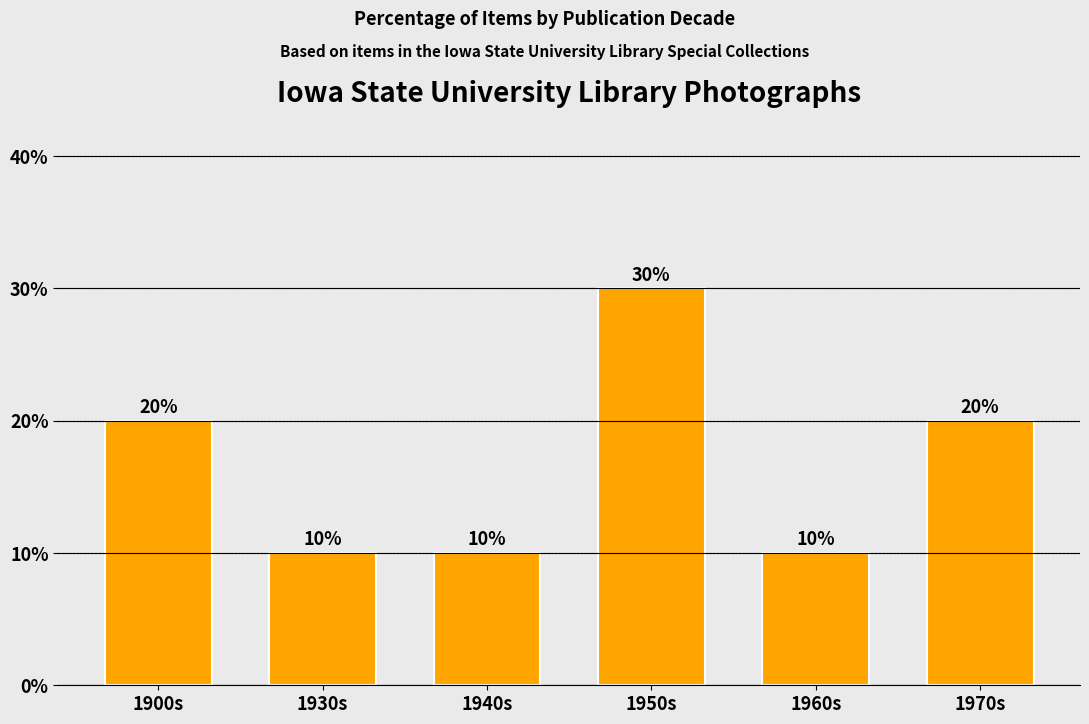

What is the change in value from 1900s to 1960s?

-10